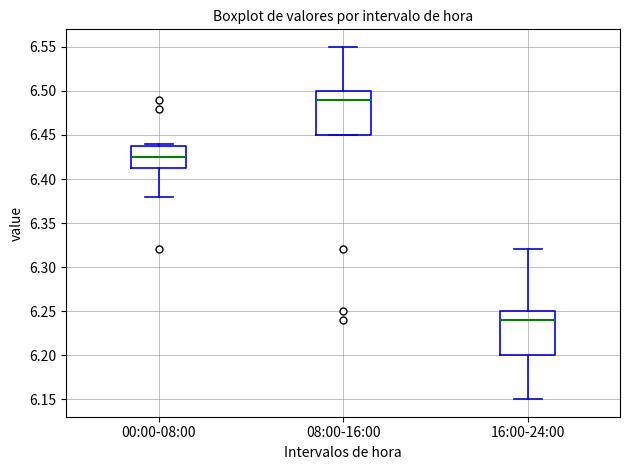

Reading left to right, transcribe this box plot: for each box, give where its median line is, the range the box spans, and where its two whiskers end, as read against the y-axis. The values are not printed on the chart, so give them approximately, as read against the axis.

00:00-08:00: median 6.425, box 6.415 to 6.440, whiskers 6.380 to 6.440 (just above the box's upper edge)
08:00-16:00: median 6.490, box 6.450 to 6.500, whiskers 6.450 to 6.550
16:00-24:00: median 6.240, box 6.200 to 6.250, whiskers 6.150 to 6.320